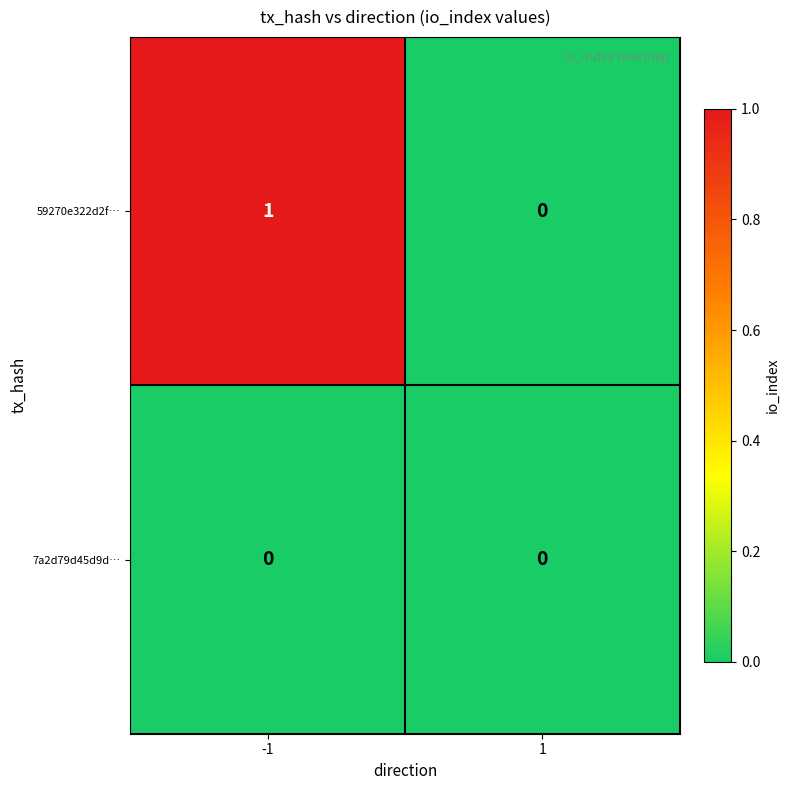

List the series in order of their overall mean, lowest first.

7a2d79d45d9d…, 59270e322d2f…